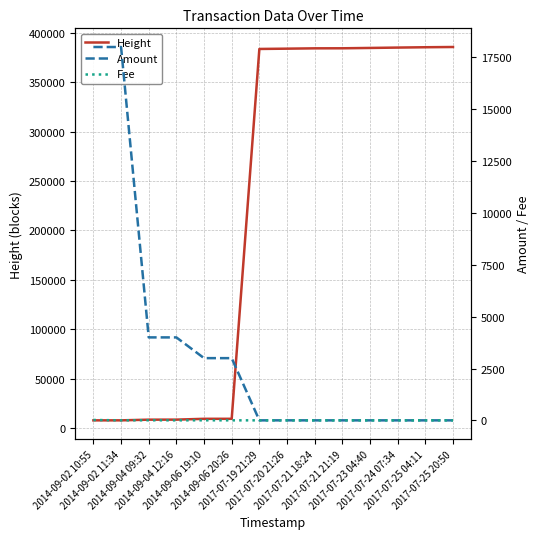

List the labels in order of Amount value, smallest first.

2017-07-19 21:29, 2017-07-21 18:24, 2017-07-21 21:19, 2017-07-23 04:40, 2017-07-24 07:34, 2017-07-25 04:11, 2017-07-25 20:50, 2017-07-20 21:26, 2014-09-06 20:26, 2014-09-06 19:10, 2014-09-04 12:16, 2014-09-04 09:32, 2014-09-02 11:34, 2014-09-02 10:55